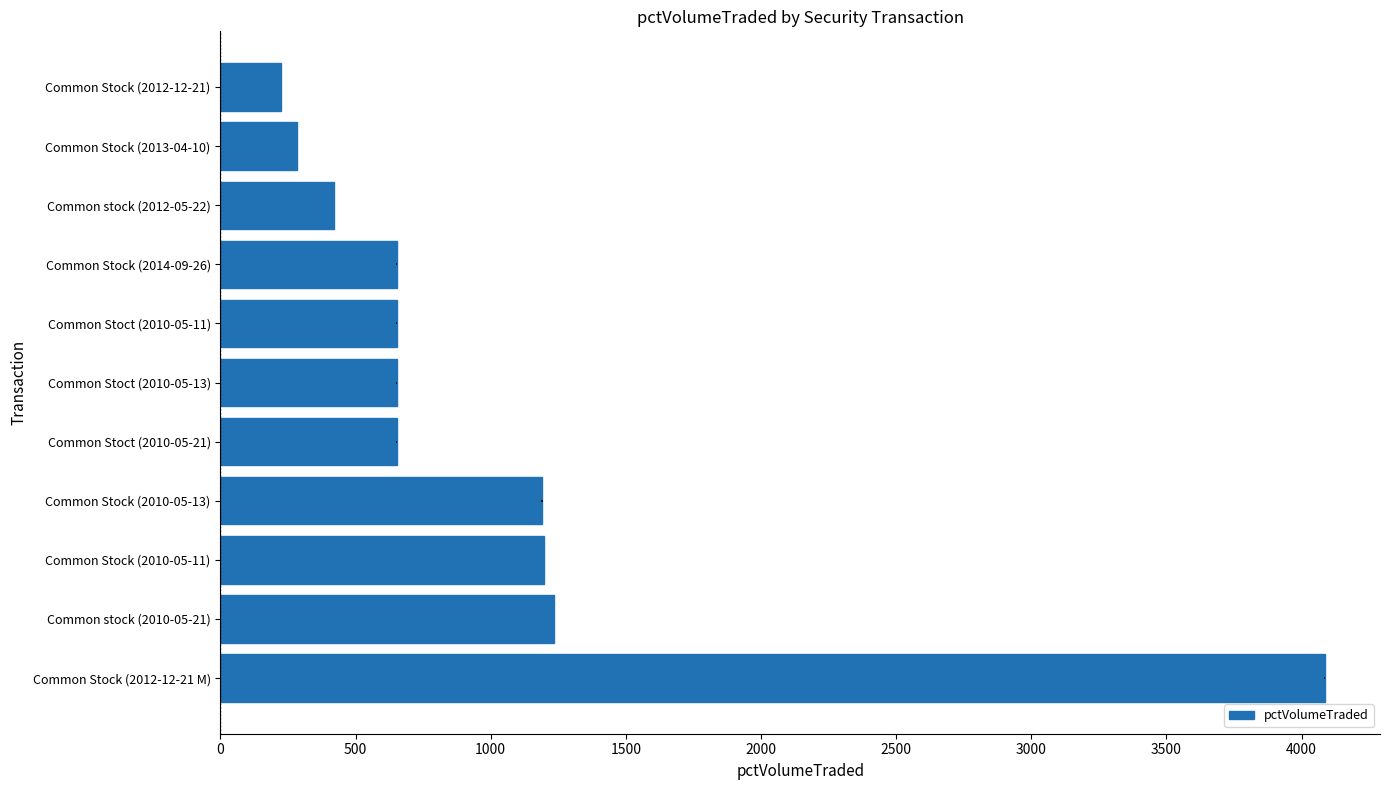

What is the value of the 8th bar from the left?

652